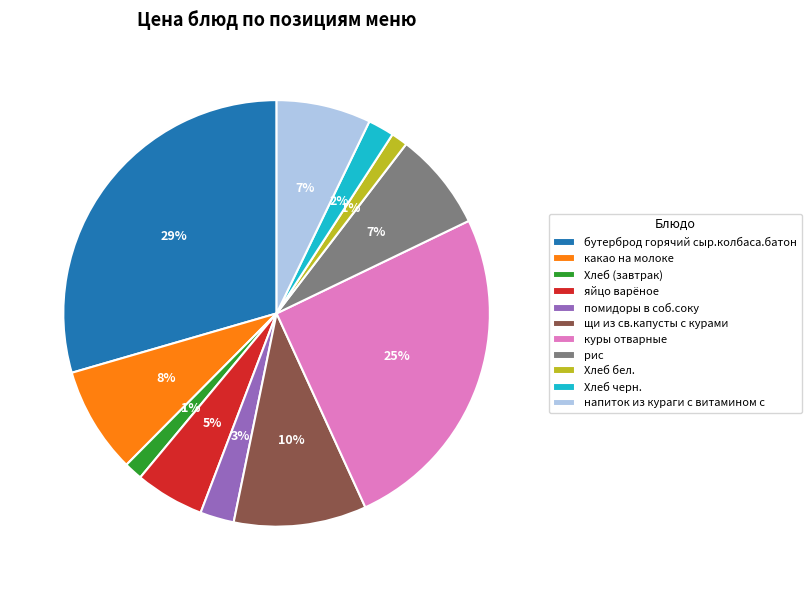

True or false: рис accounts for 7% of the total.

True